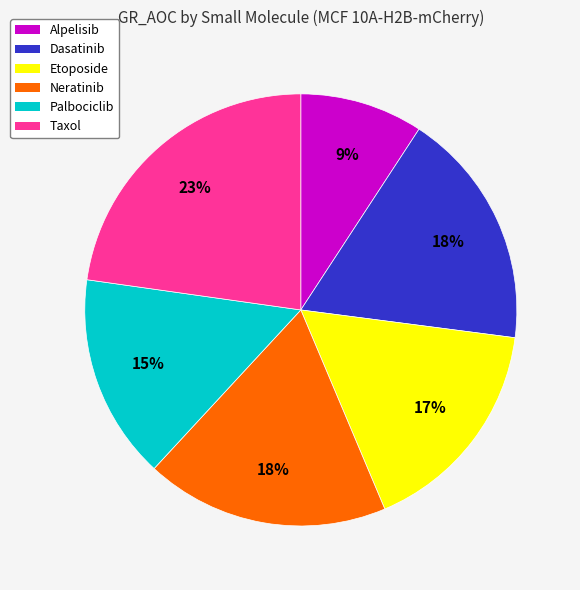

Is there a majority slice in this chart?

No